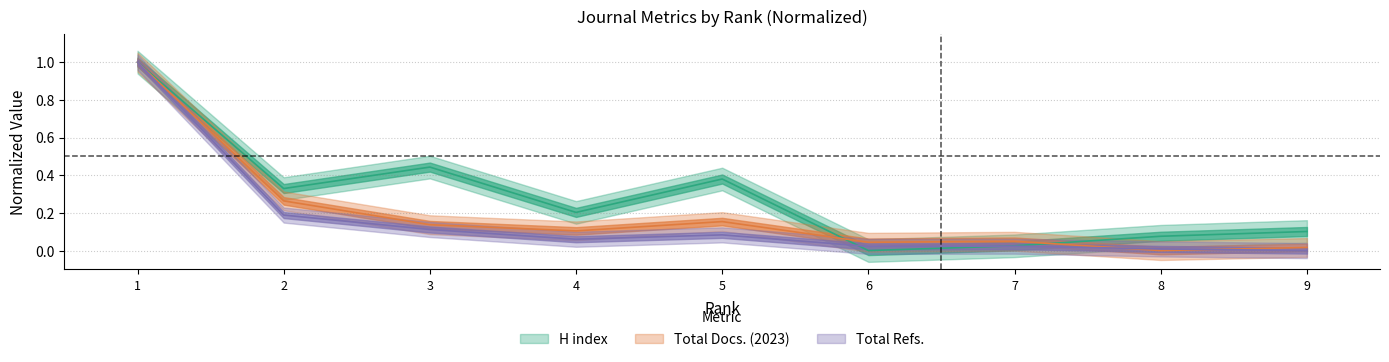

What is the difference between the maximum and minimum values in the Total Docs. (2023) series?

1.0